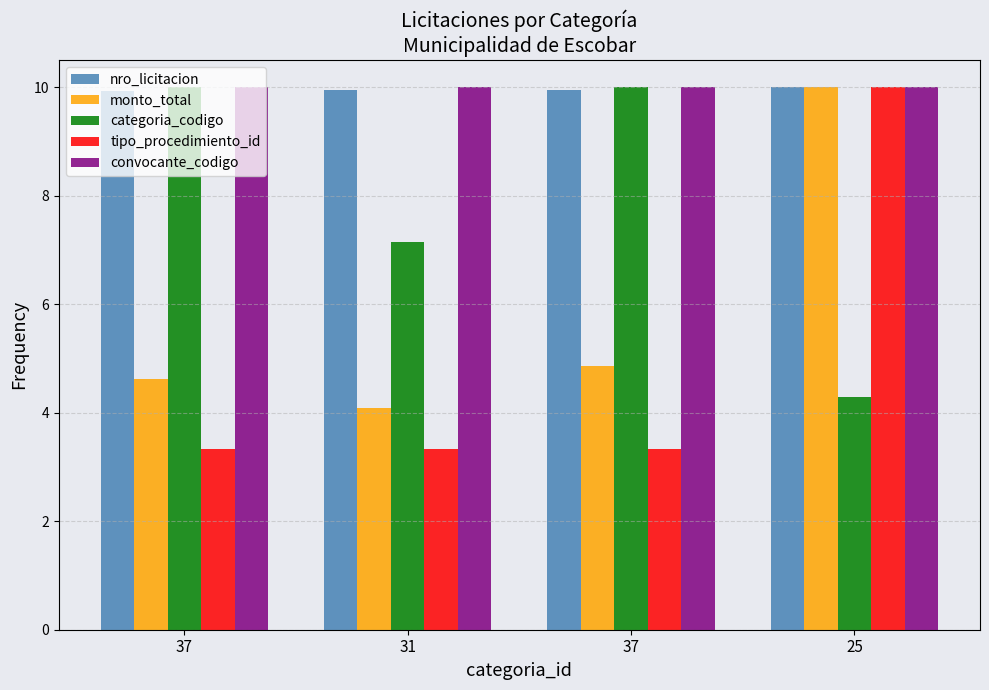

Which has a higher value, 37 or 25?

25